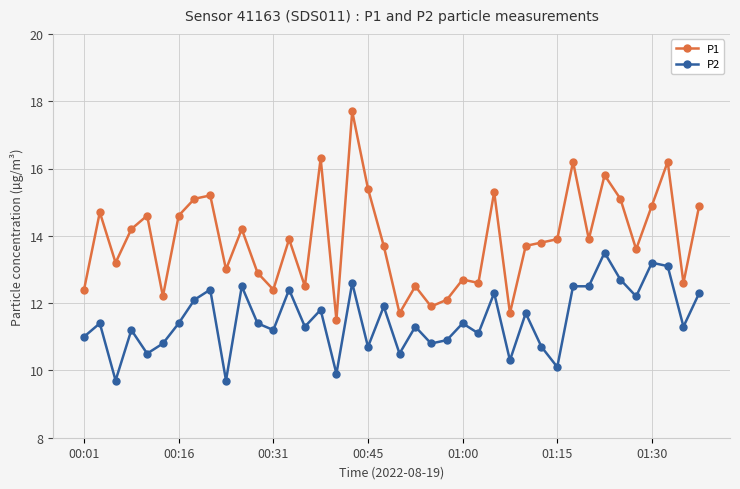

What is the maximum value shown in the chart?

17.7